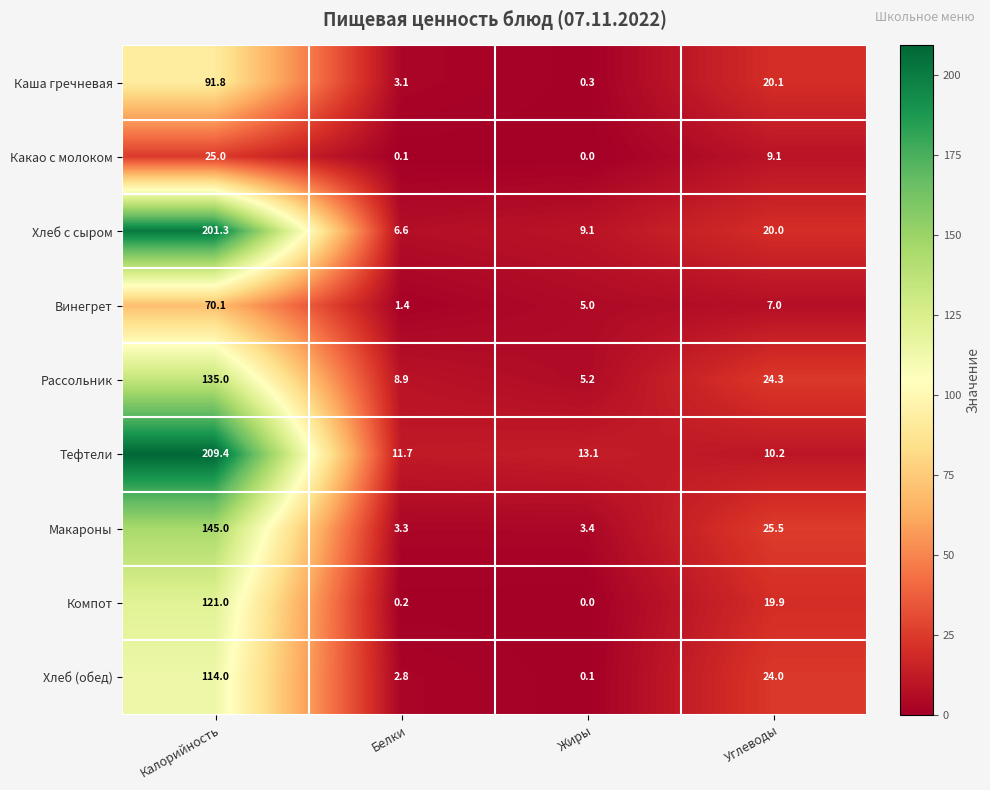

What is the maximum value for Хлеб (обед)?

114.0